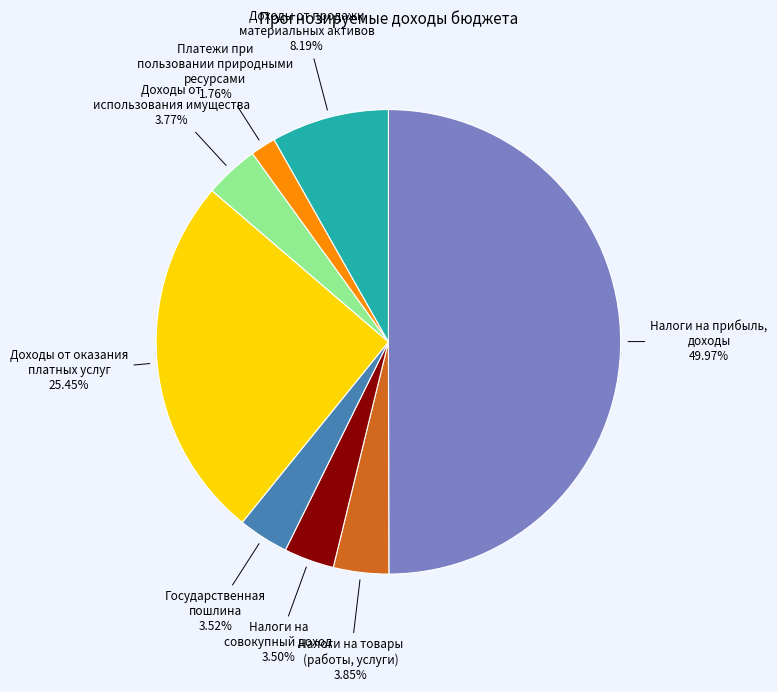

Which slice is the largest?

Налоги на прибыль,
доходы